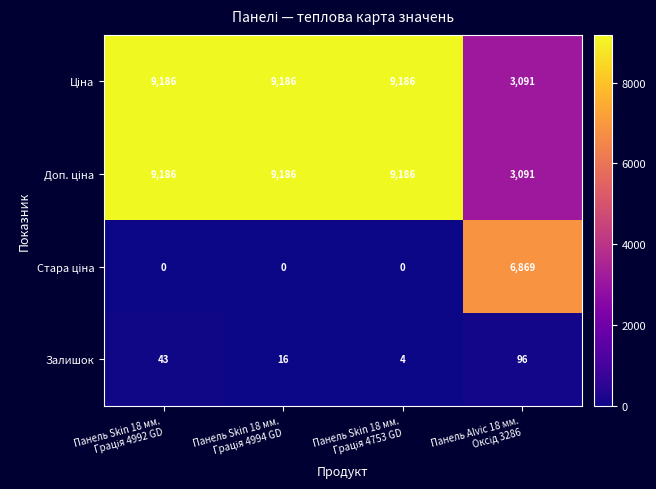

What is the lowest value of the Залишок series?

4